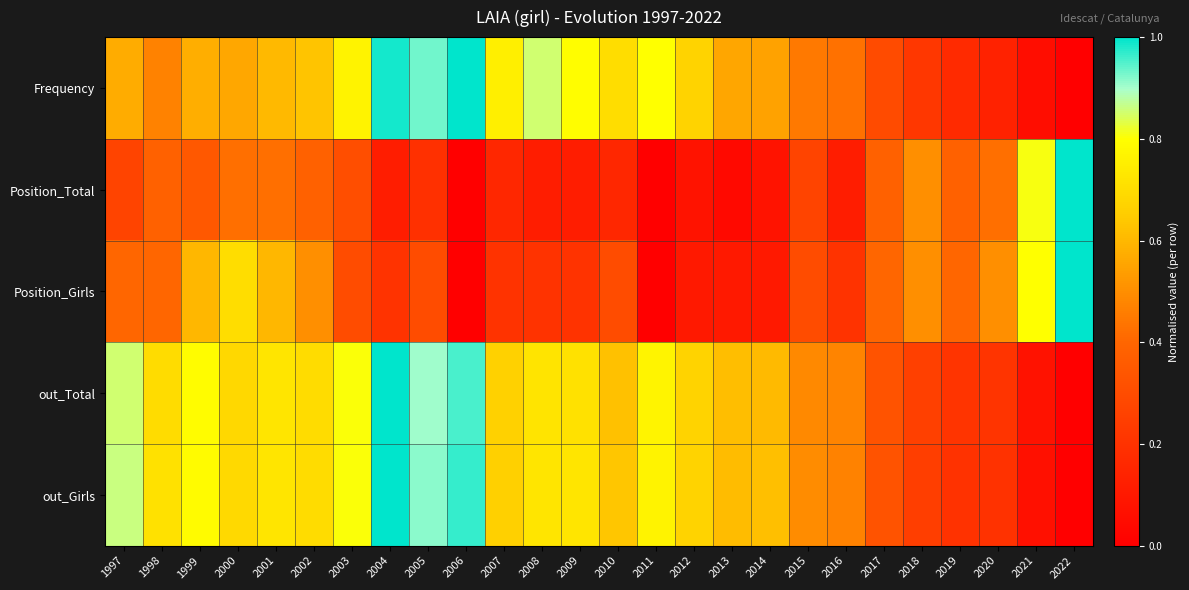

Which label corresponds to the largest value in the chart?

2006